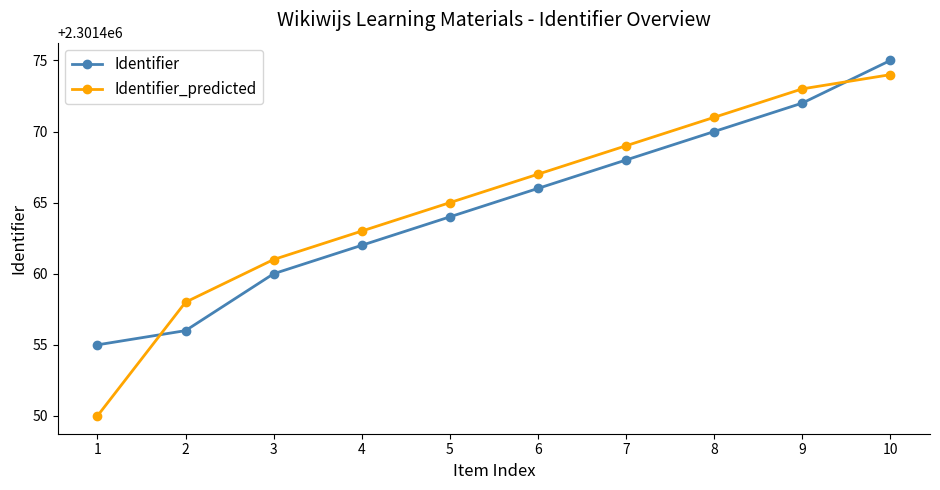

How many values in the Identifier_predicted series are below 2301467?

5